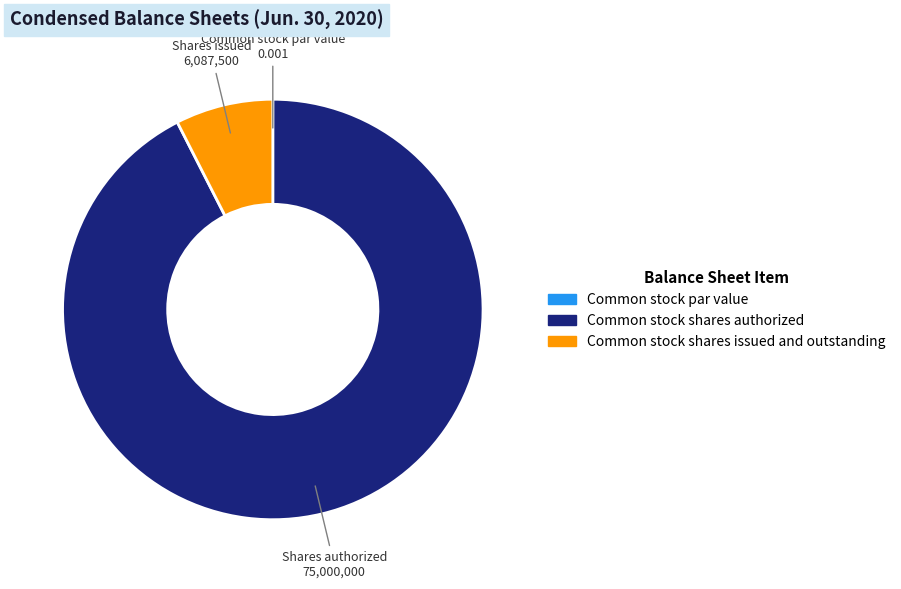

Is the sum of Common stock shares authorized and Common stock shares issued and outstanding greater than half?

Yes